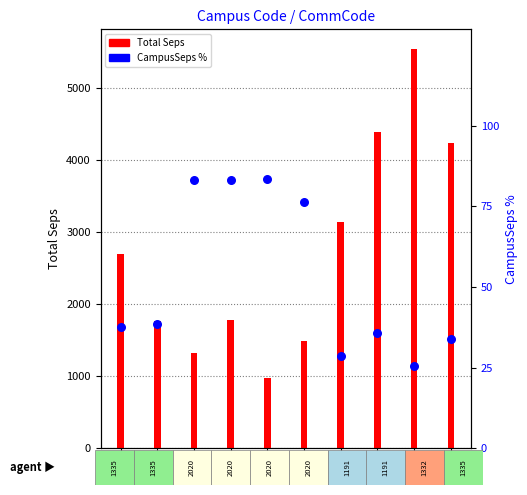

Which series contains the highest Y value?

Total Seps